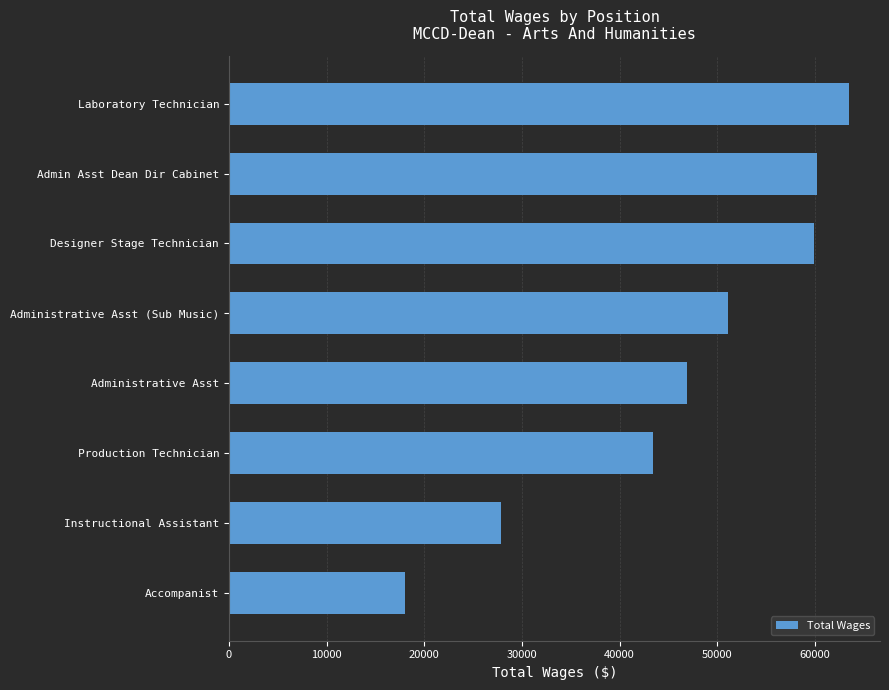

What is the difference between the maximum and minimum values?

45464